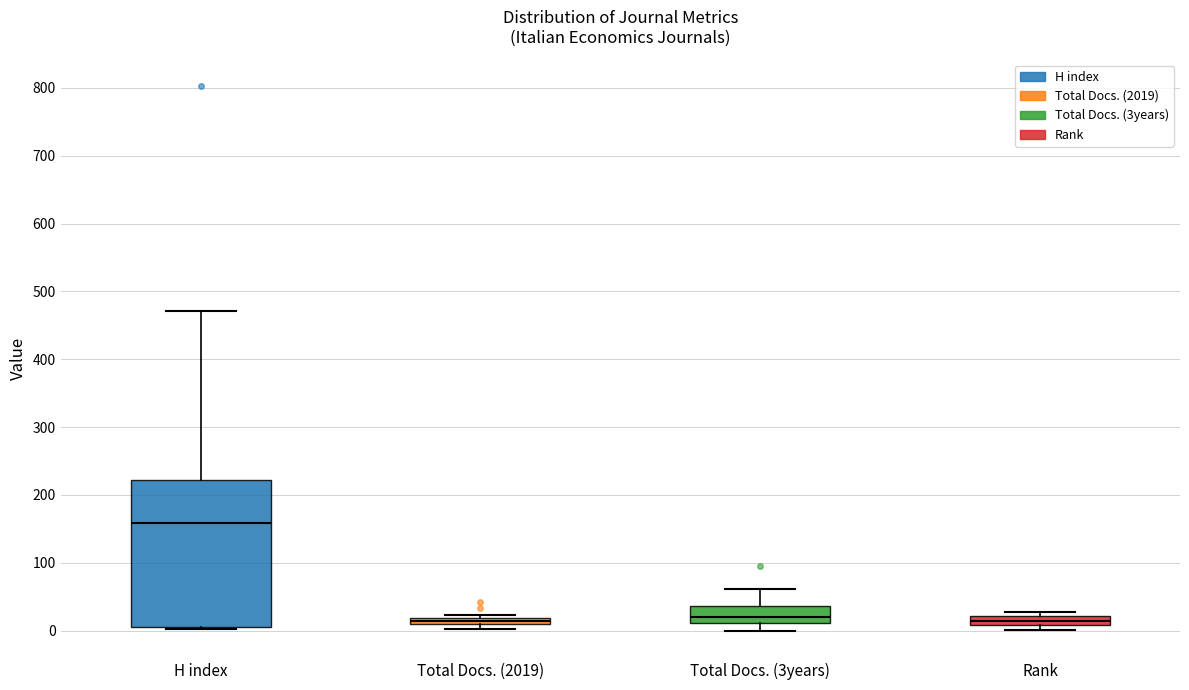

Where is the lower edge of the box for Total Docs. (3years) on the y-axis? The values are not printed on the chart, so give them approximately, as read against the axis.

10